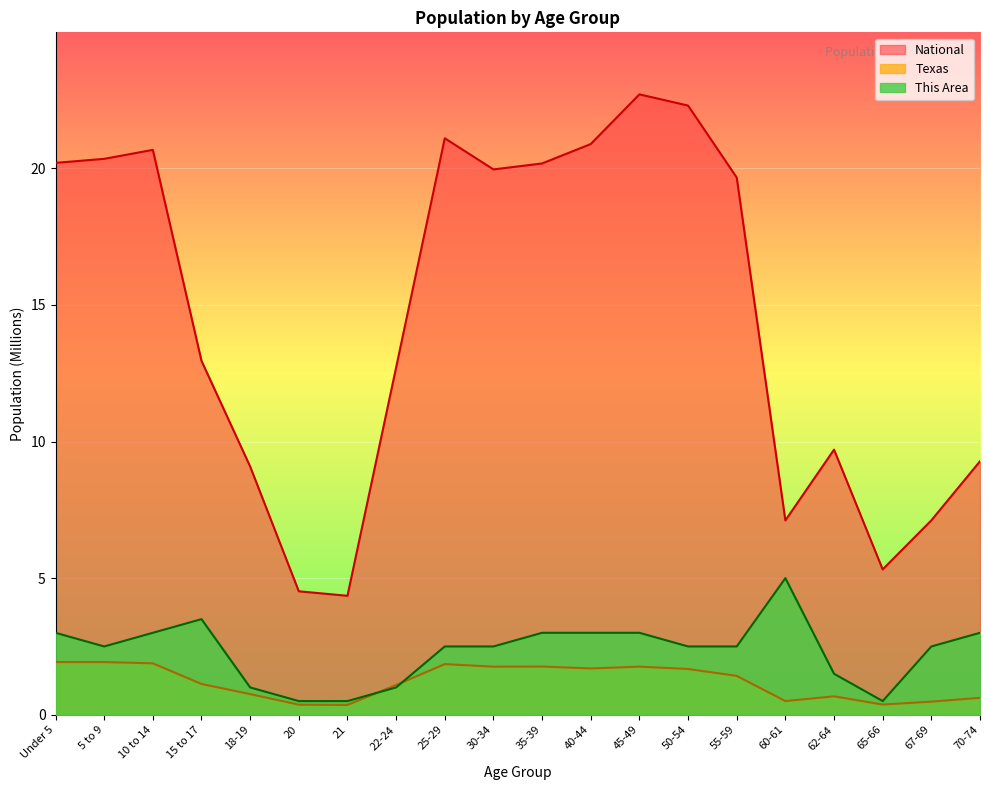

Which series has the largest range (max minus min)?

National